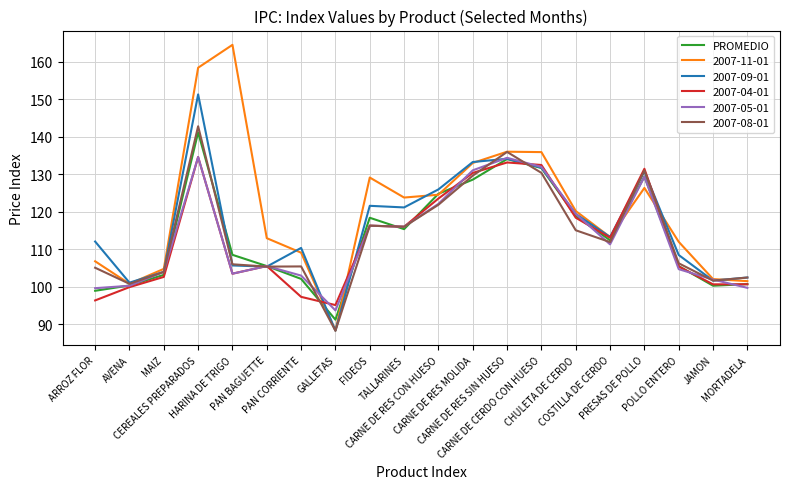

Which series has the widest spread of values?

2007-11-01